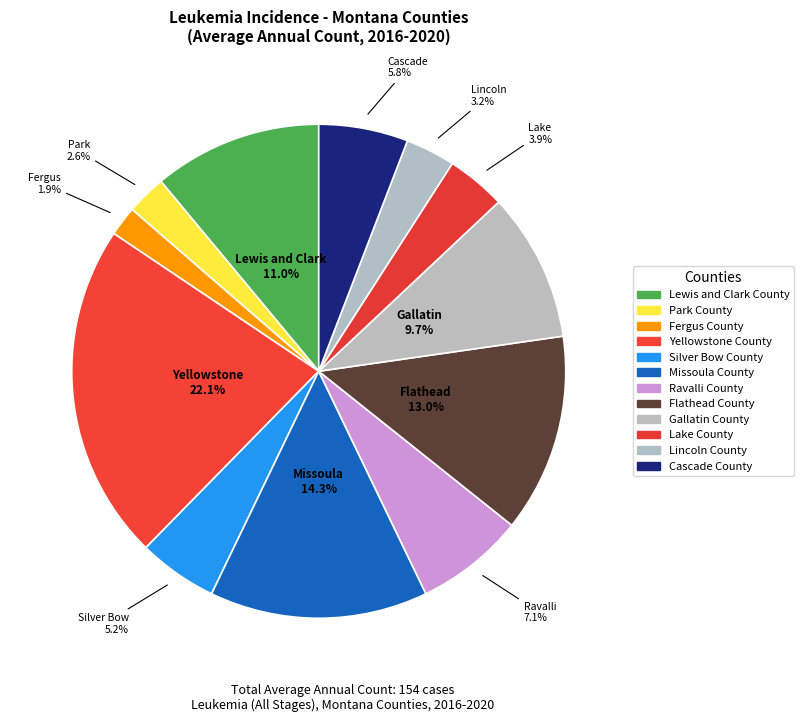

What is the change in value from Silver Bow County to Missoula County?

+14